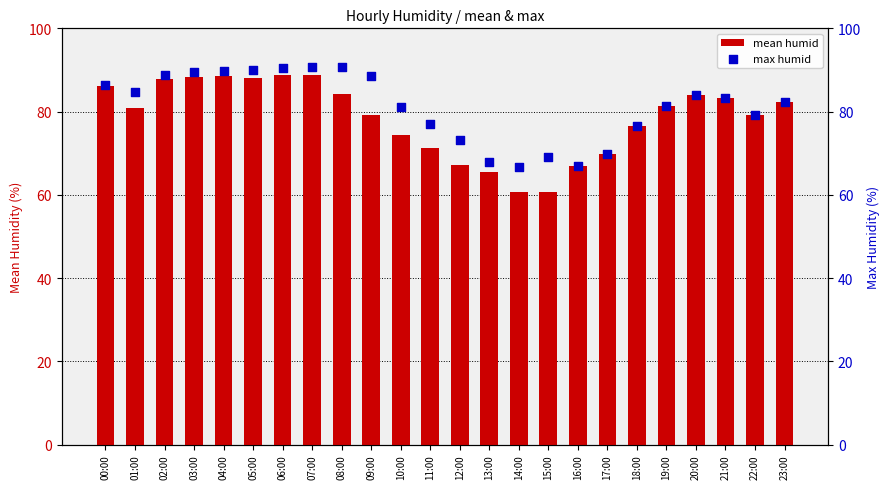

At which category is the sum across all series the highest?

06:00